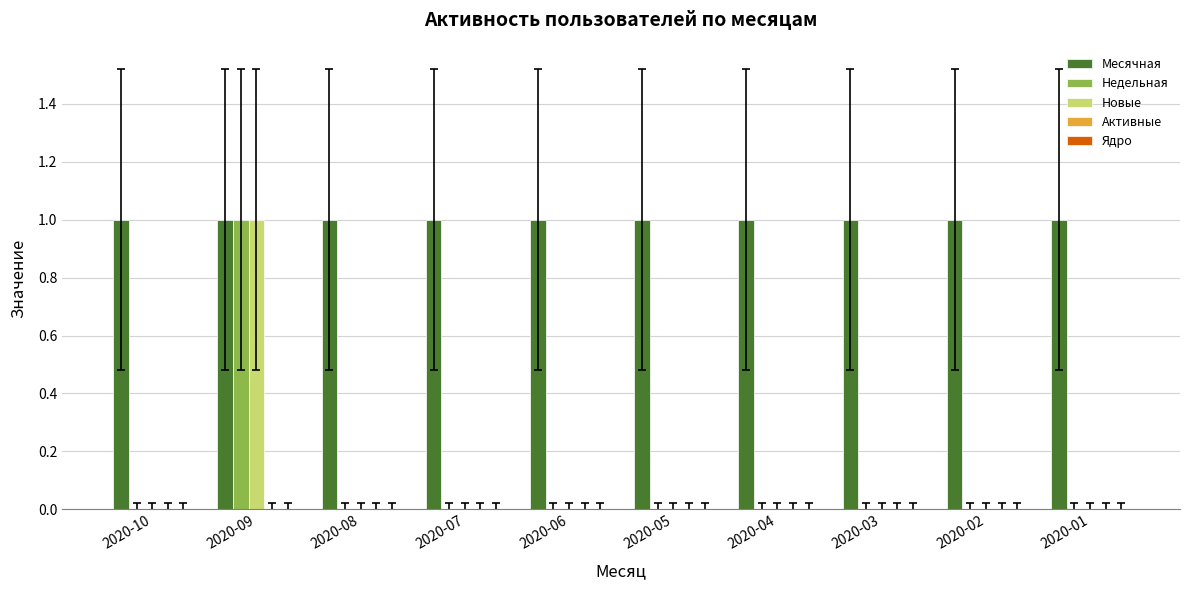

At which category is the sum across all series the highest?

2020-09